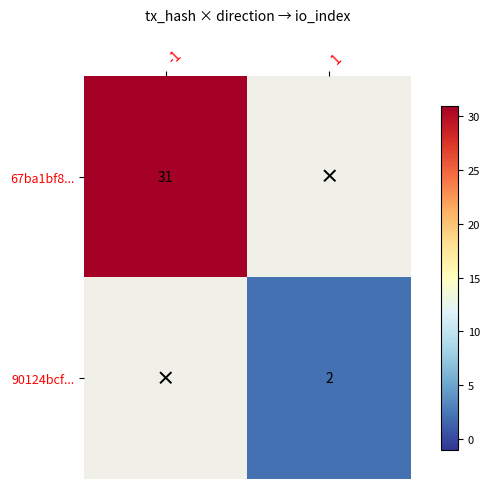

At how many categories does at least one series exceed 18?

1